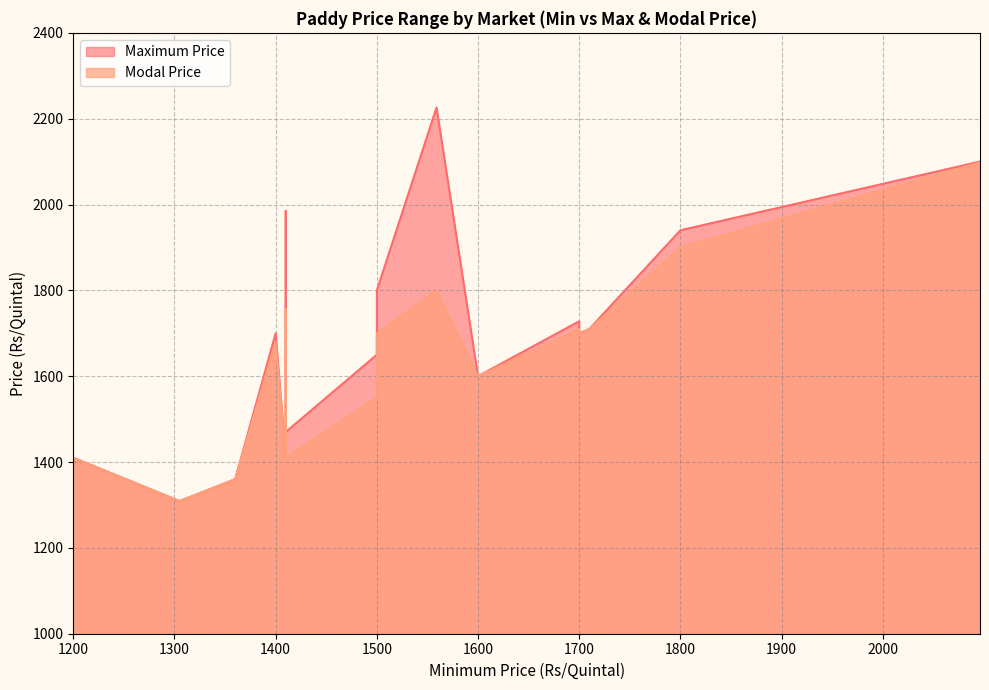

True or false: Maximum Price has a value of 2907 at 1710.

False